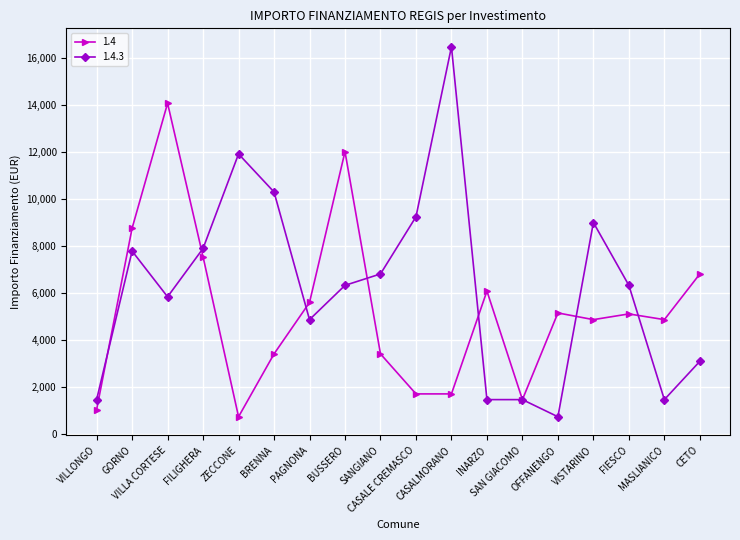

The 1.4.3 series shows 4860 at PAGNONA. True or false?

True